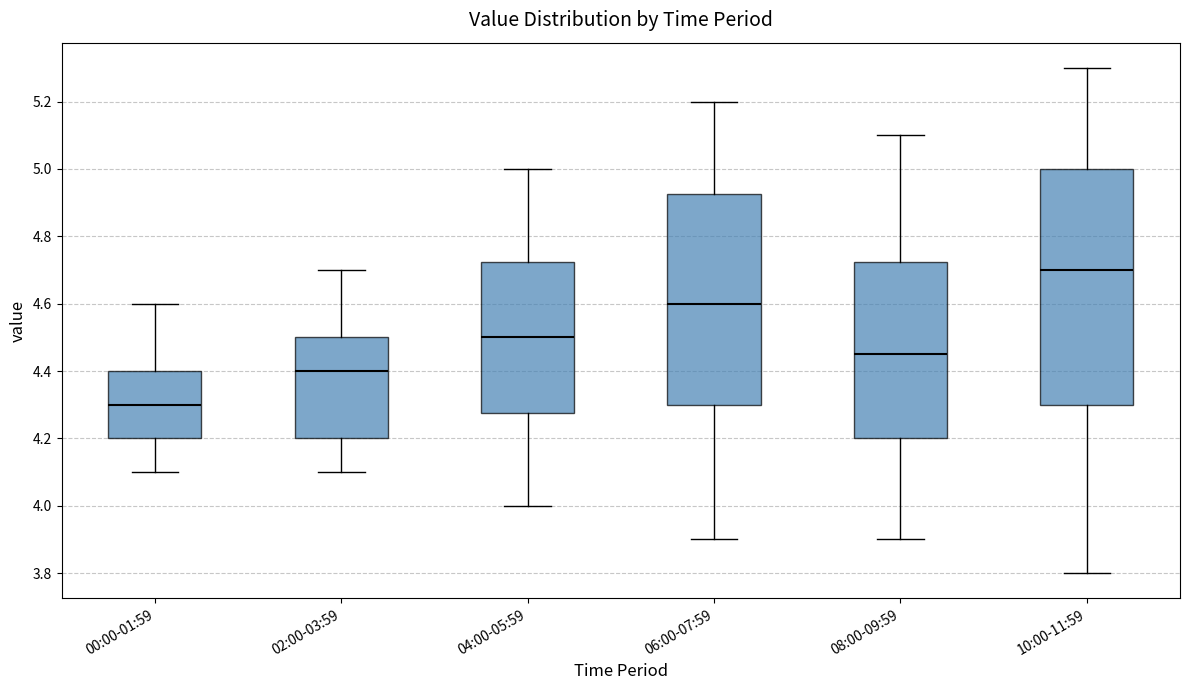

Reading left to right, read every box against the y-axis: the position of its median line, the range the box covers, and the ends of its whiskers. The values are not printed on the chart, so give them approximately, as read against the axis.

00:00-01:59: median 4.30, box 4.20 to 4.40, whiskers 4.10 to 4.60
02:00-03:59: median 4.40, box 4.20 to 4.50, whiskers 4.10 to 4.70
04:00-05:59: median 4.50, box 4.28 to 4.72, whiskers 4.00 to 5.00
06:00-07:59: median 4.60, box 4.30 to 4.92, whiskers 3.90 to 5.20
08:00-09:59: median 4.46, box 4.20 to 4.72, whiskers 3.90 to 5.10
10:00-11:59: median 4.70, box 4.30 to 5.00, whiskers 3.80 to 5.30